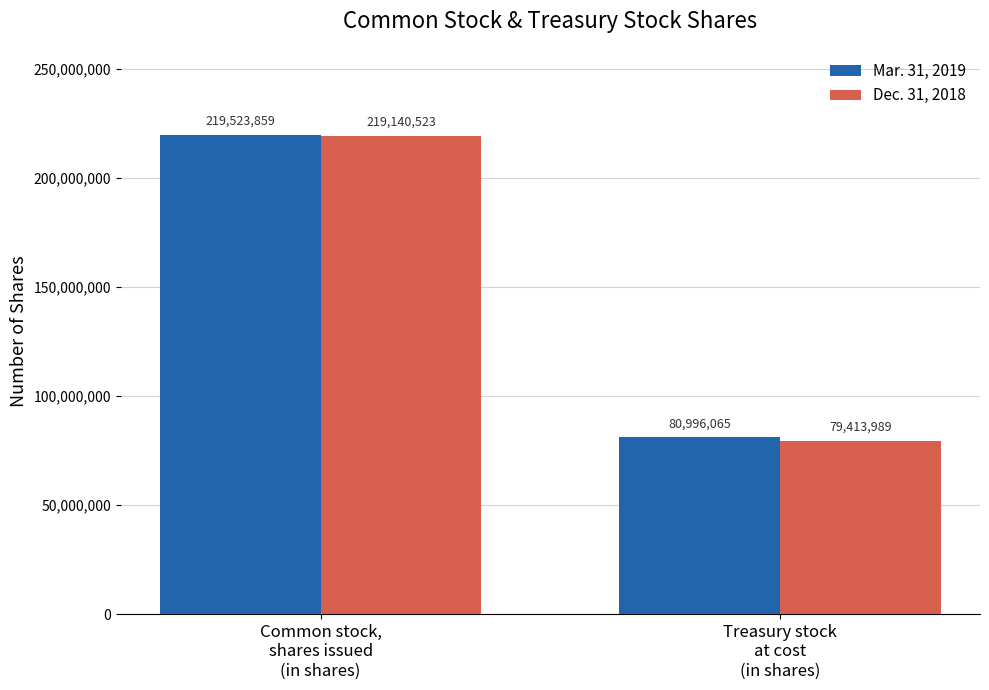

Which series has the widest spread of values?

Dec. 31, 2018